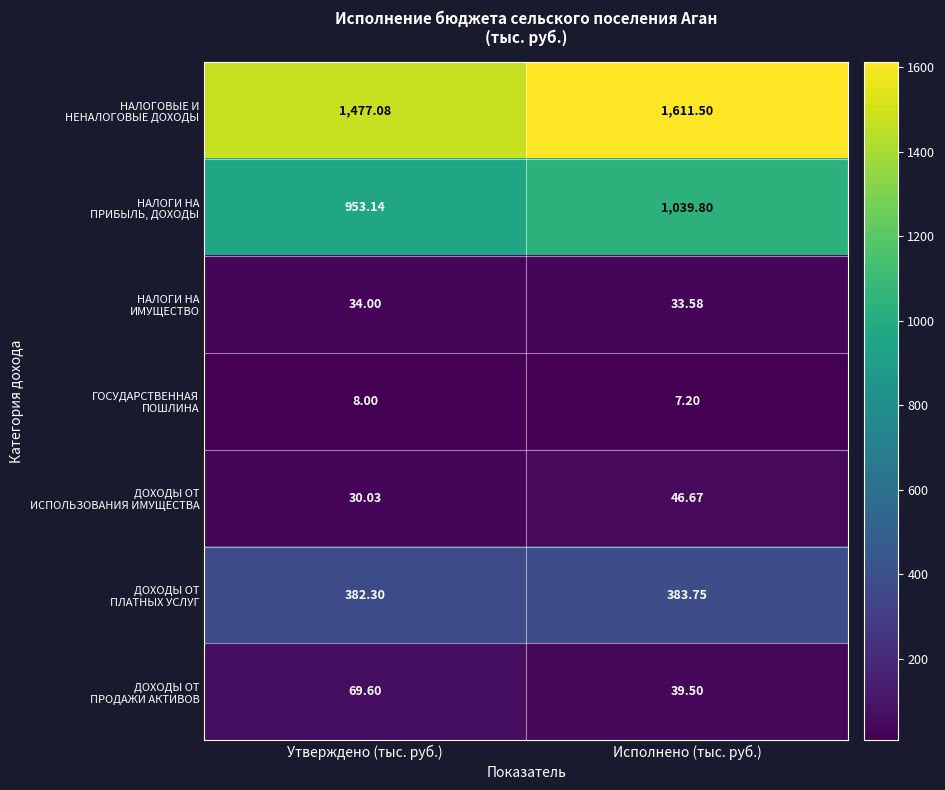

At which category is the sum across all series the highest?

Исполнено (тыс. руб.)